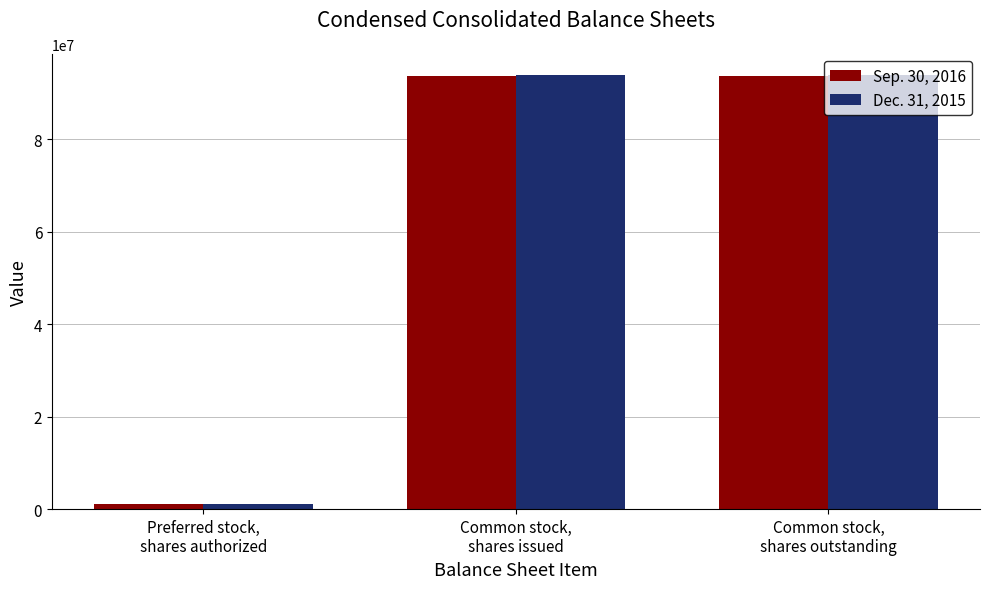

Is it true that Dec. 31, 2015 equals 1000000 at Preferred stock,
shares authorized?

True